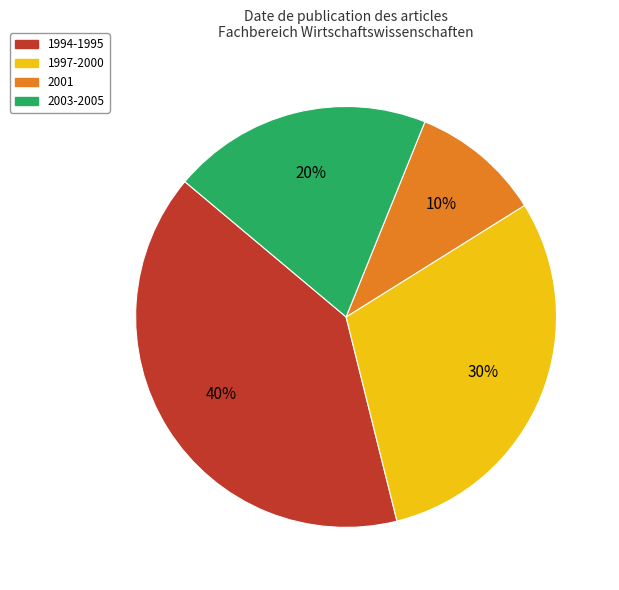

How many segments does this pie chart have?

4